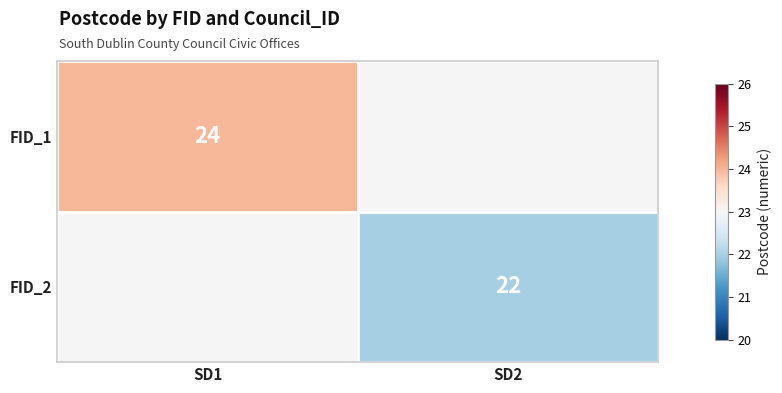

Is it true that FID_1 equals 24 at SD1?

True